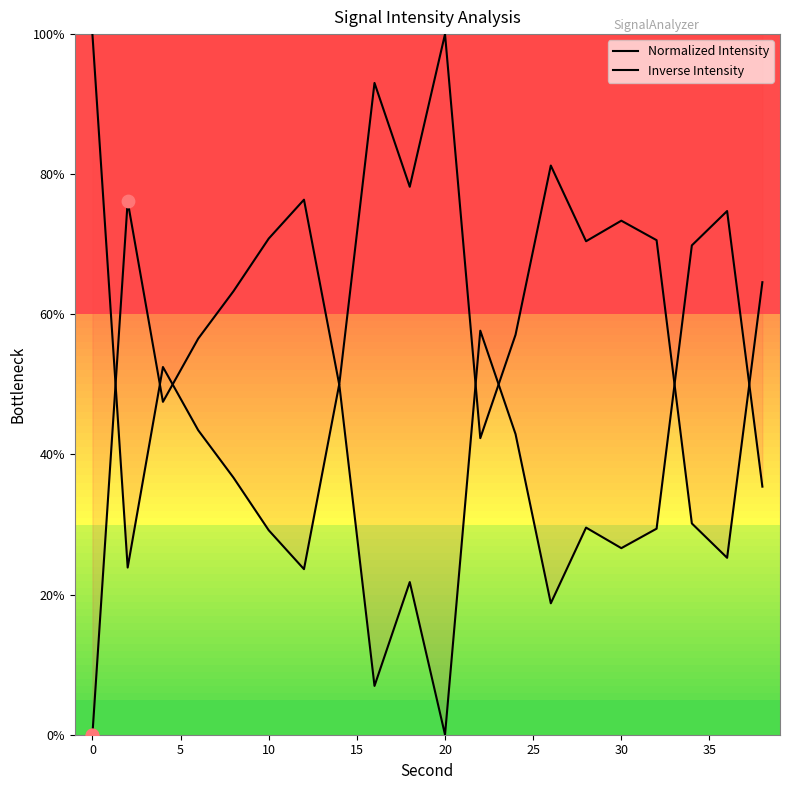

Which series has the largest total across all categories?

Normalized Intensity